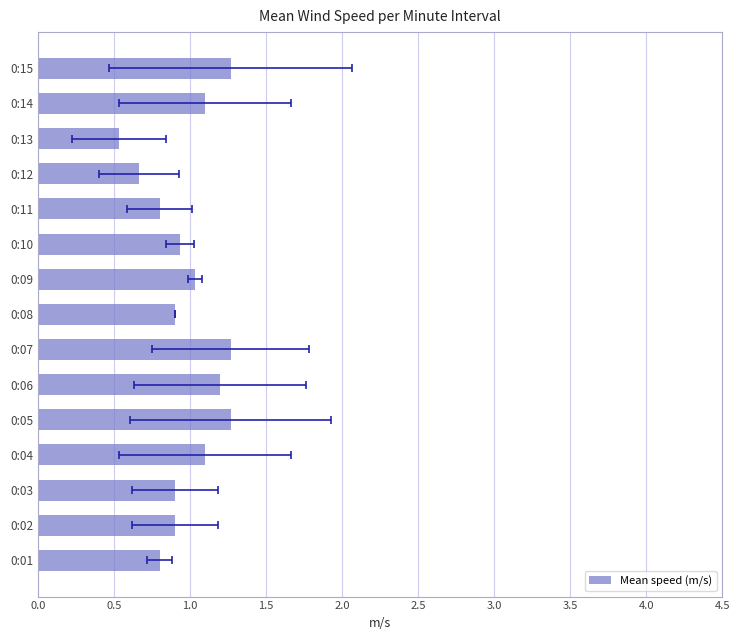

Reading left to right, list all the values displayed in this chart.

0.8	0.9	0.9	1.1	1.3	1.2	1.3	0.9	1.0	0.9	0.8	0.7	0.5	1.1	1.3